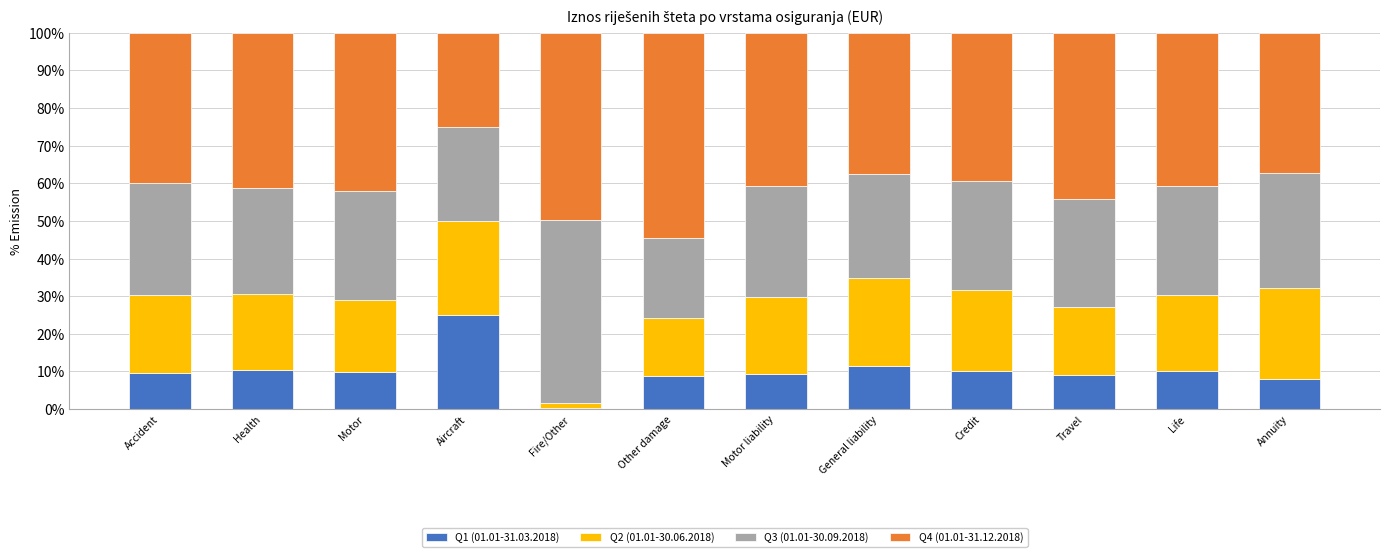

At which label does Q1 (01.01-31.03.2018) reach its peak?

Aircraft